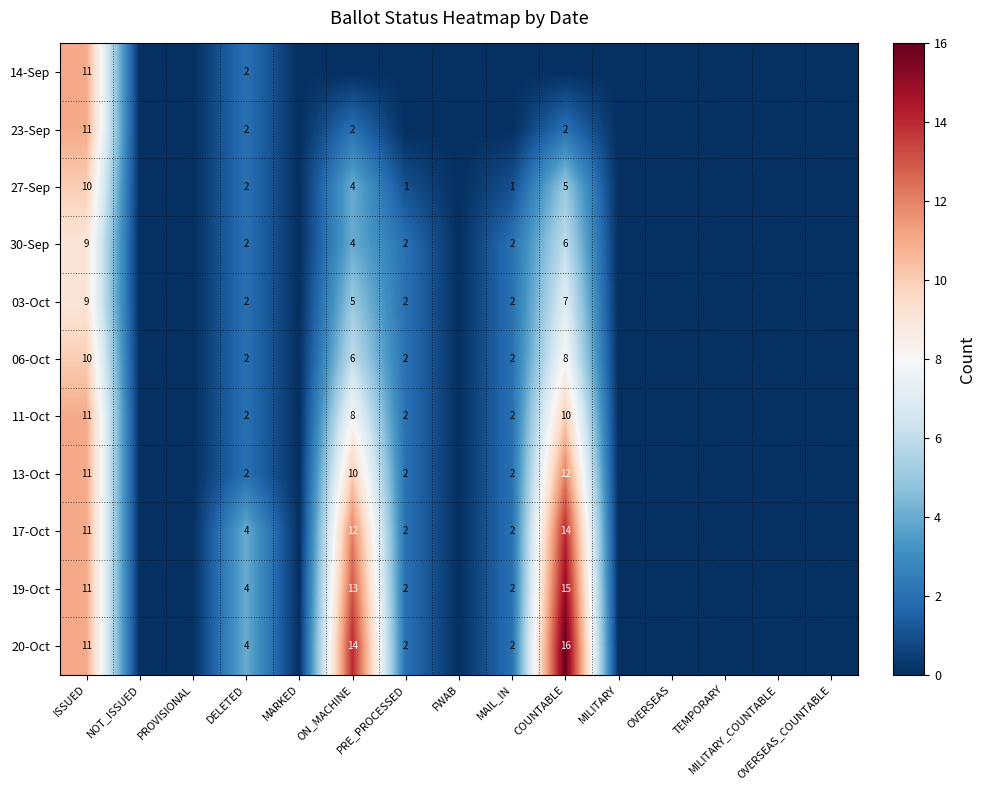

What is the difference between the highest and lowest values at MAIL_IN?

2